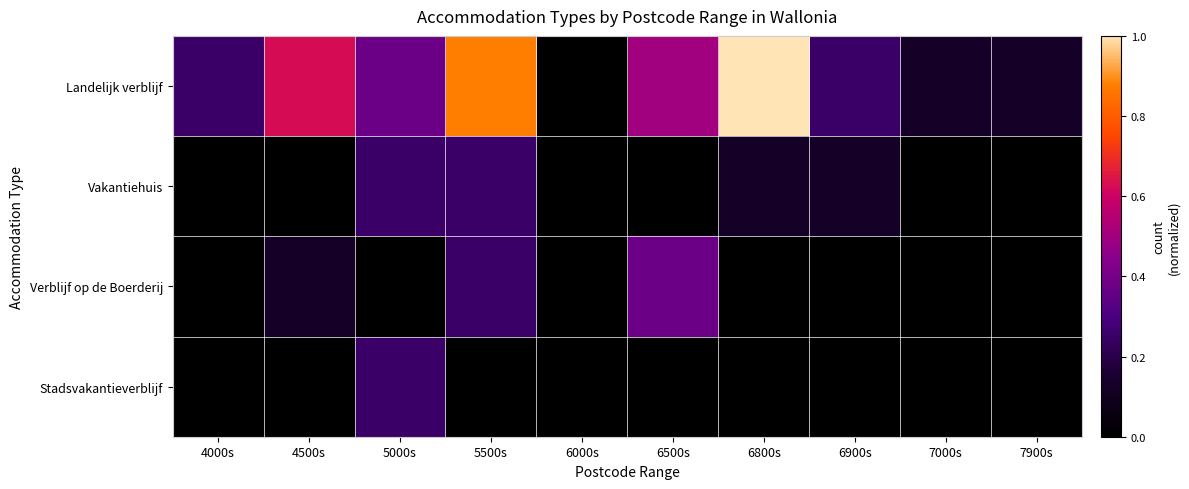

Reading right to left, what are all the values shown in this chart?

Landelijk verblijf: 7900s=0.1	7000s=0.1	6900s=0.2	6800s=1.0	6500s=0.5	6000s=0.0	5500s=0.9	5000s=0.4	4500s=0.6	4000s=0.2
Vakantiehuis: 7900s=0.0	7000s=0.0	6900s=0.1	6800s=0.1	6500s=0.0	6000s=0.0	5500s=0.2	5000s=0.2	4500s=0.0	4000s=0.0
Verblijf op de Boerderij: 7900s=0.0	7000s=0.0	6900s=0.0	6800s=0.0	6500s=0.4	6000s=0.0	5500s=0.2	5000s=0.0	4500s=0.1	4000s=0.0
Stadsvakantieverblijf: 7900s=0.0	7000s=0.0	6900s=0.0	6800s=0.0	6500s=0.0	6000s=0.0	5500s=0.0	5000s=0.2	4500s=0.0	4000s=0.0